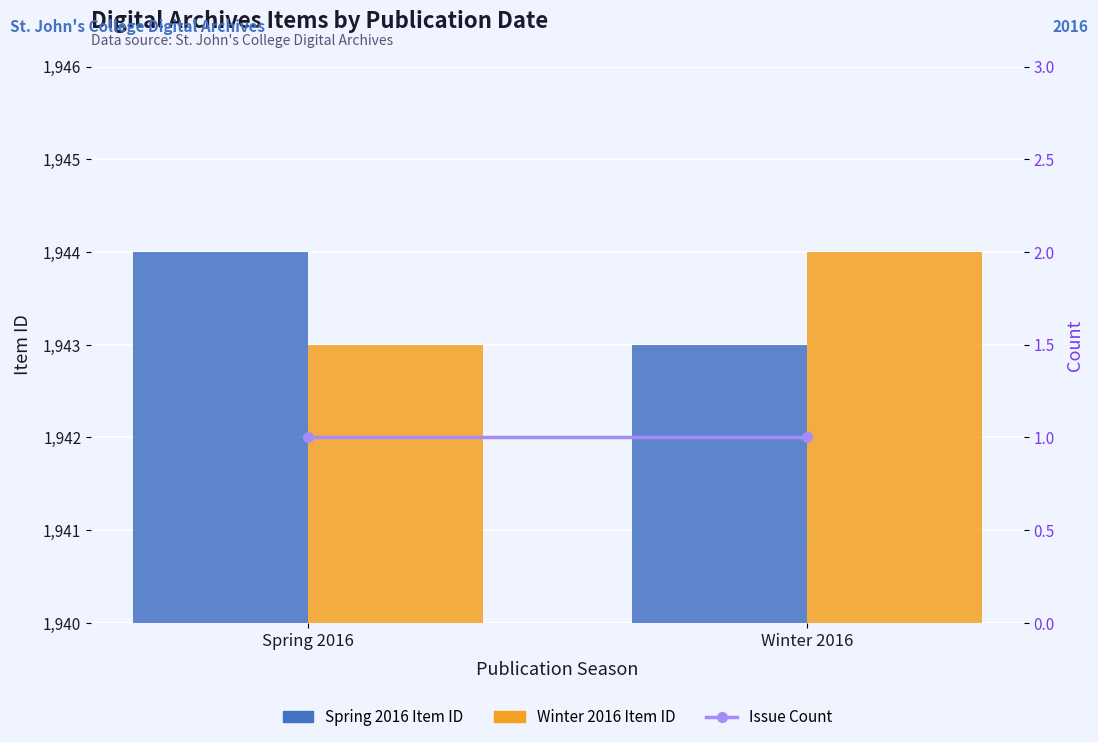

How many groups of bars are there?

2